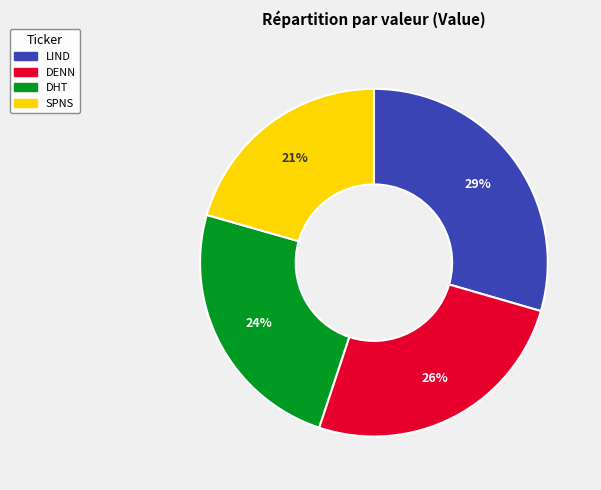

Is there any slice that represents more than half of the pie?

No